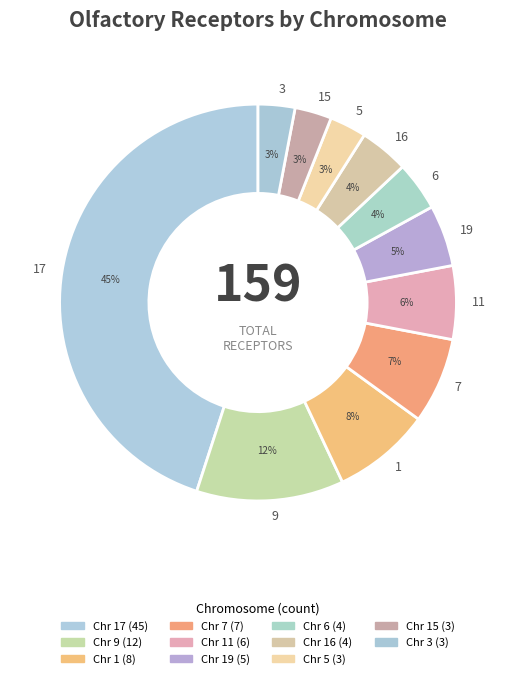

Is 11 the majority of the pie?

No